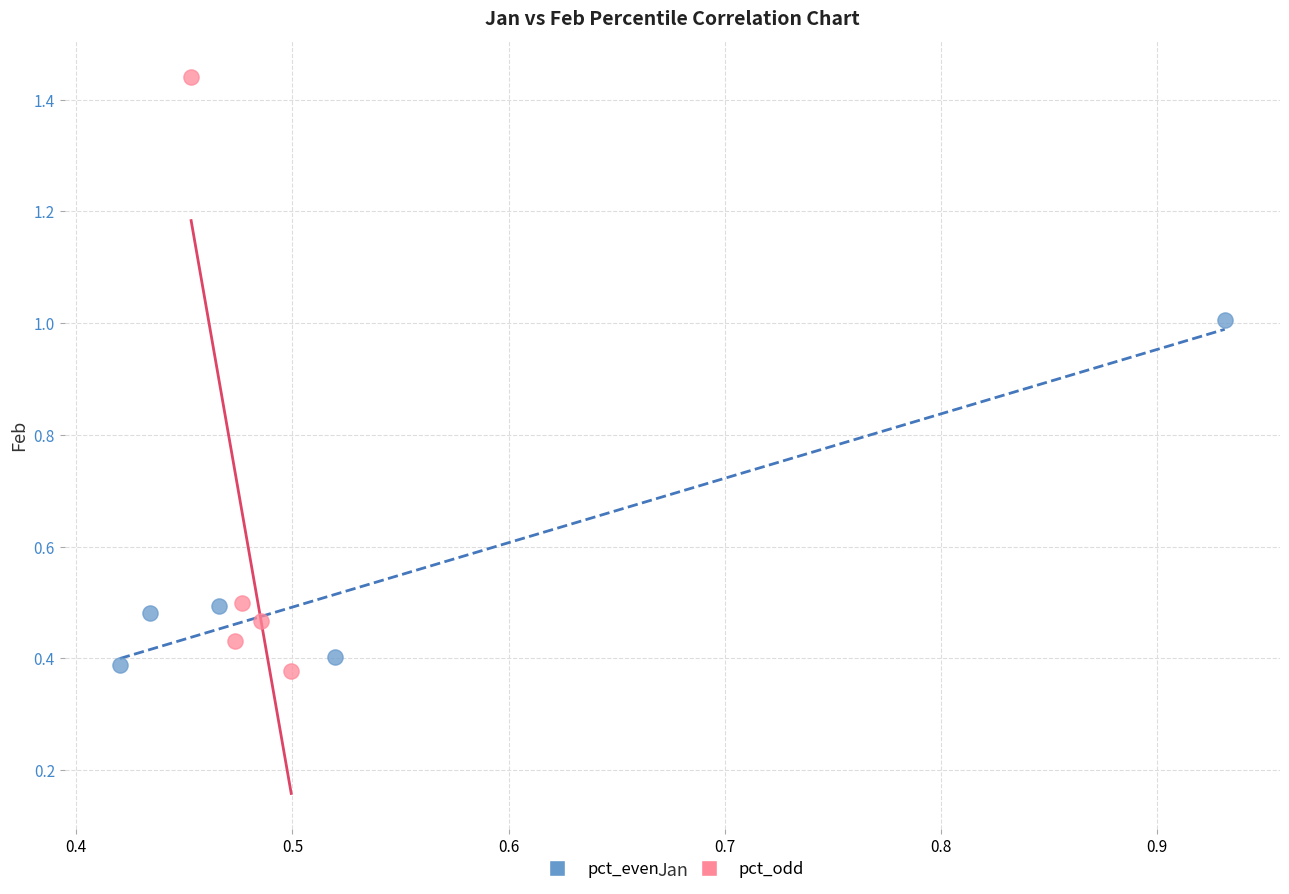

Which series has the largest Y range (max minus min)?

pct_odd